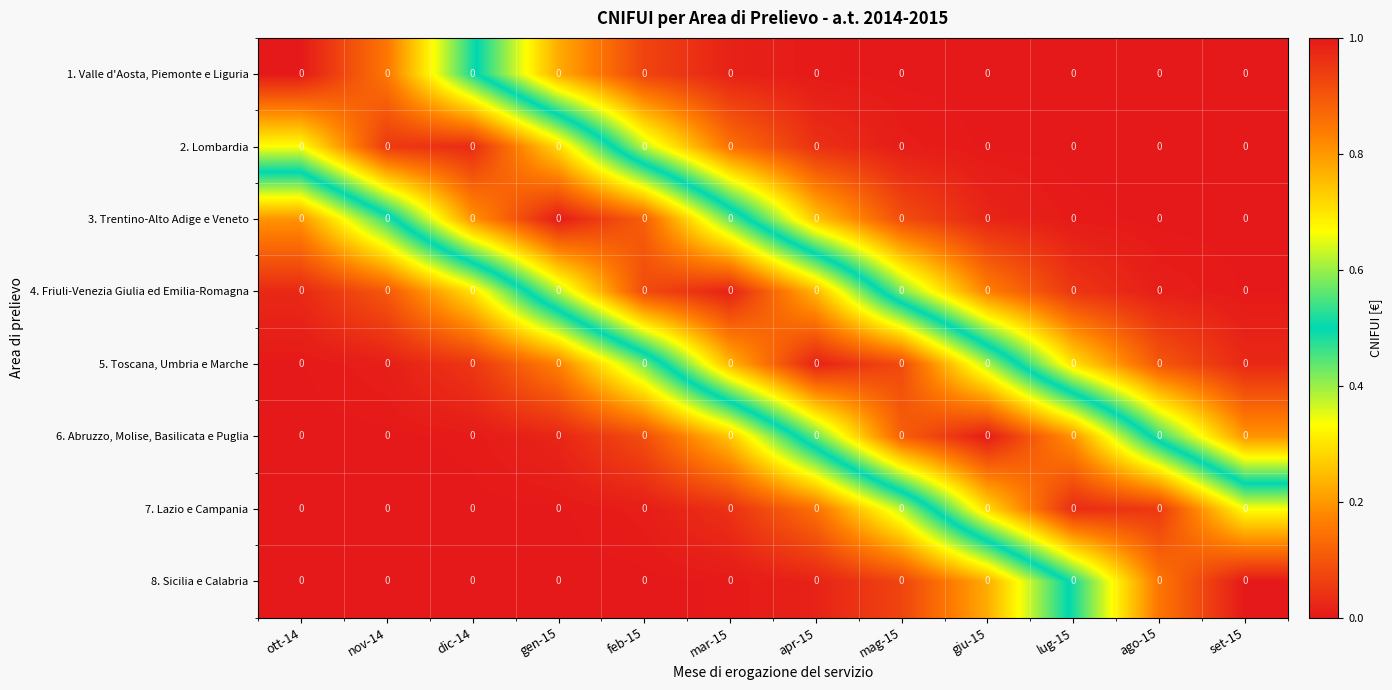

How many series are shown in this chart?

8